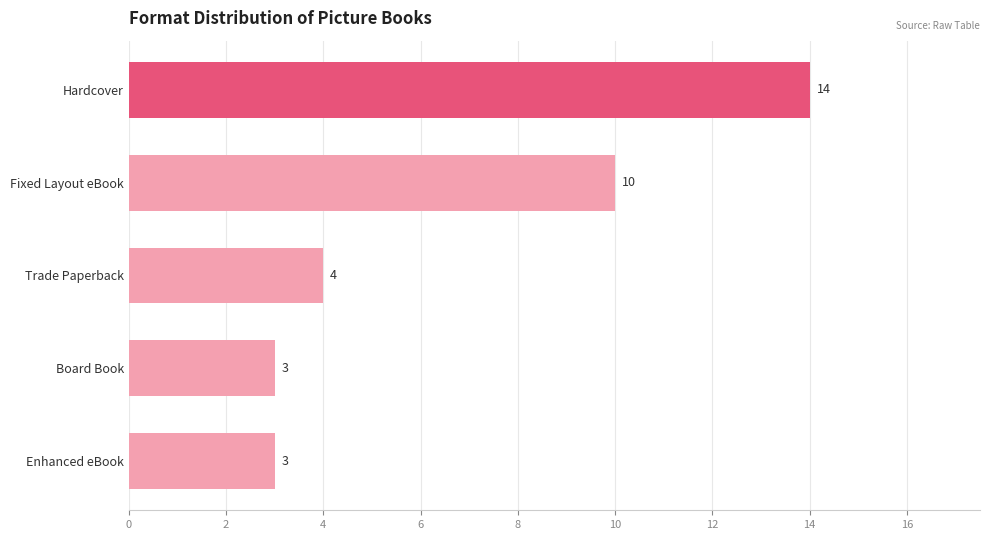

Reading top to bottom, transcribe all the data shown in this chart.

14	10	4	3	3